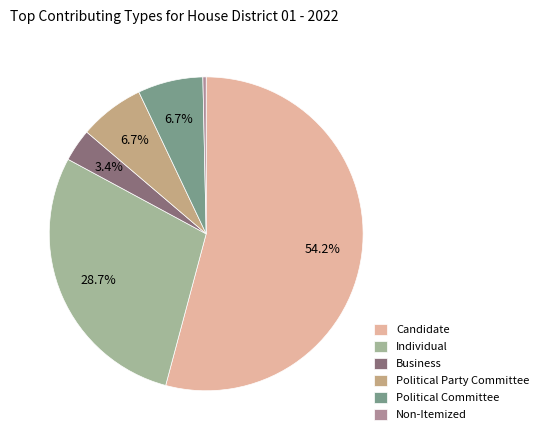

How many slices are in this pie chart?

6